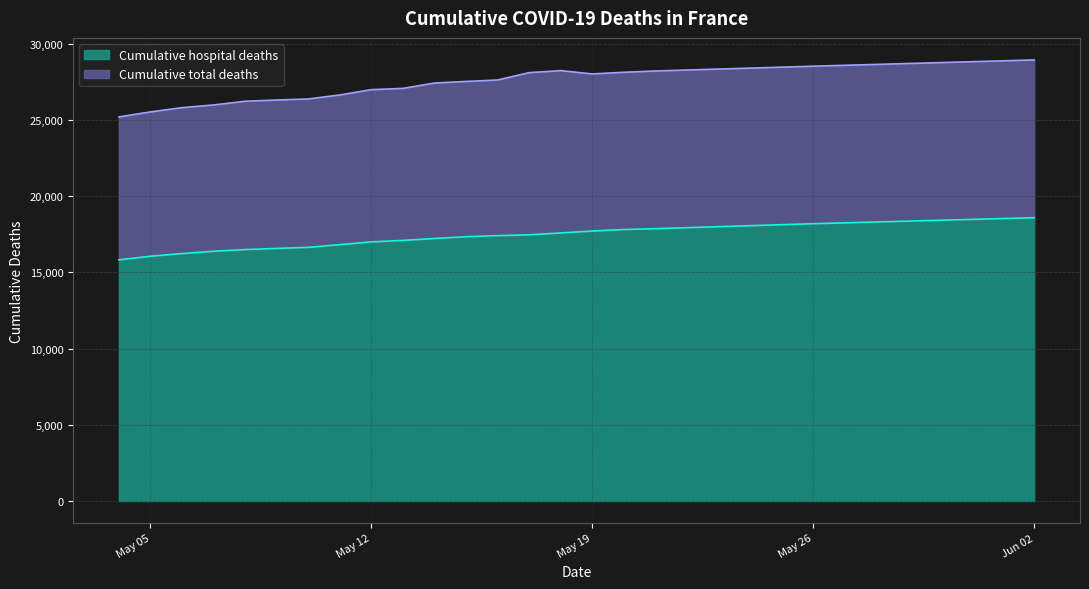

Which series changed the most between 2020-05-04 and 2020-05-06?

Cumulative total deaths